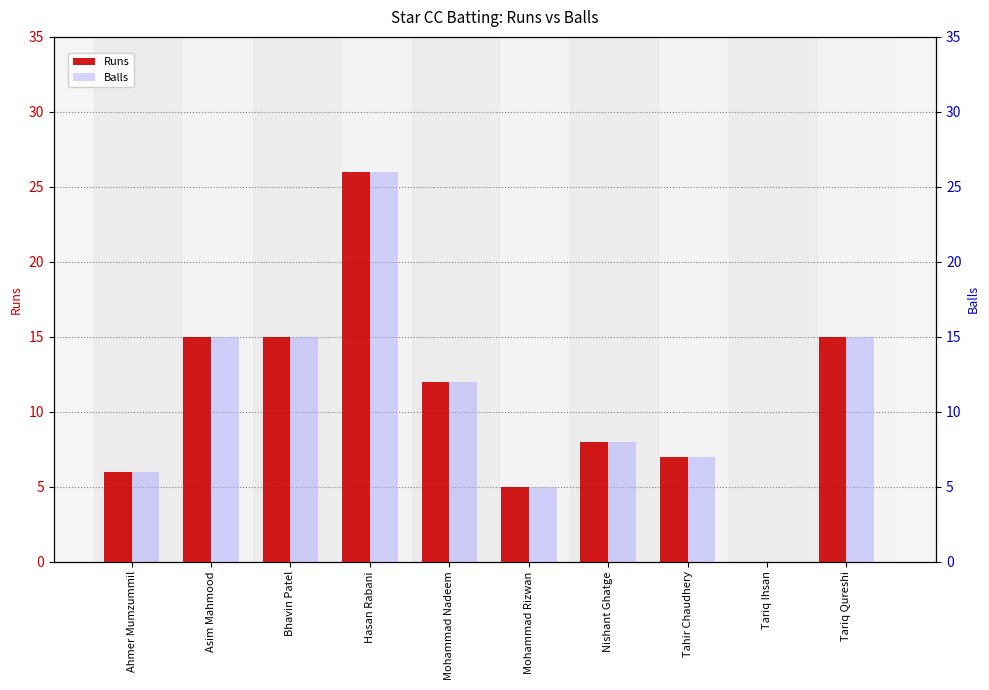

How many categories are shown in the chart?

10